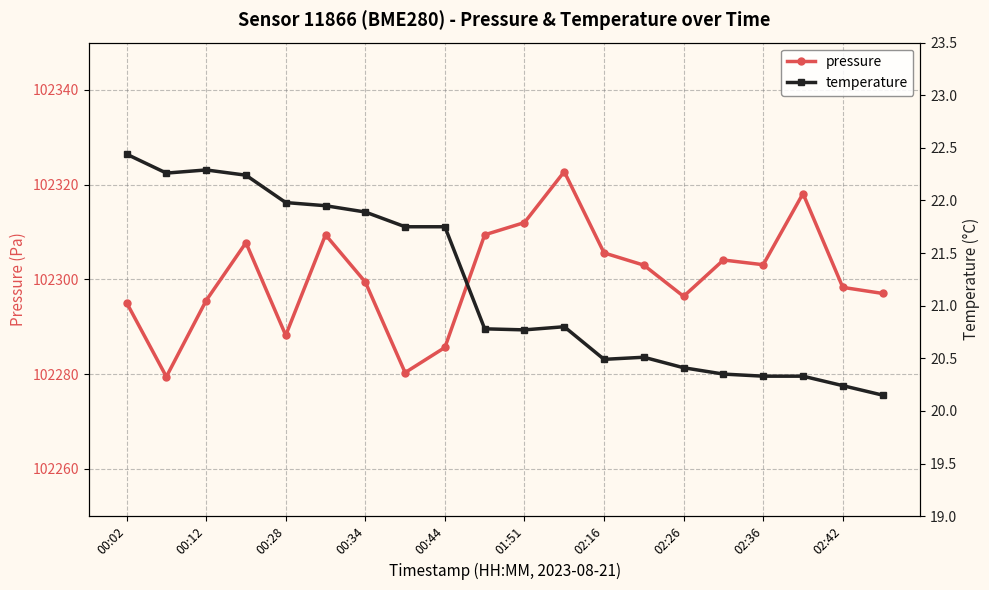

The pressure series shows 177465.0 at 01:51. True or false?

False